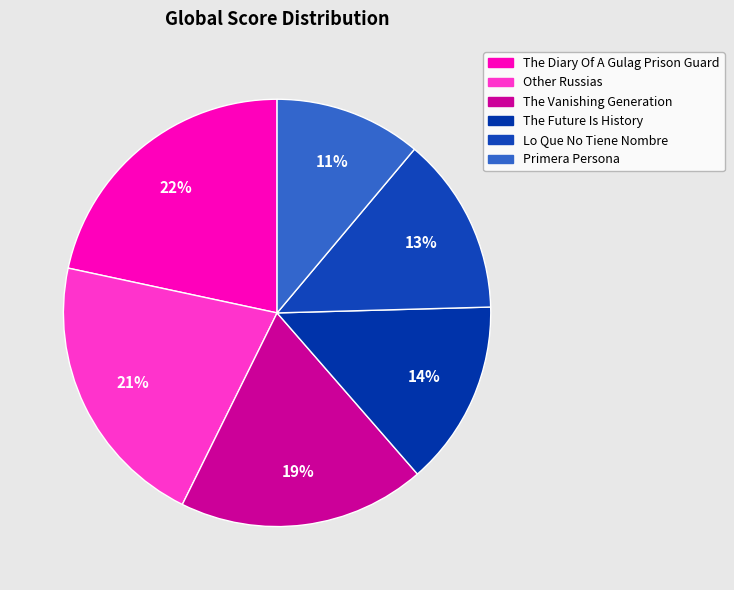

Which slice is the smallest?

Primera Persona